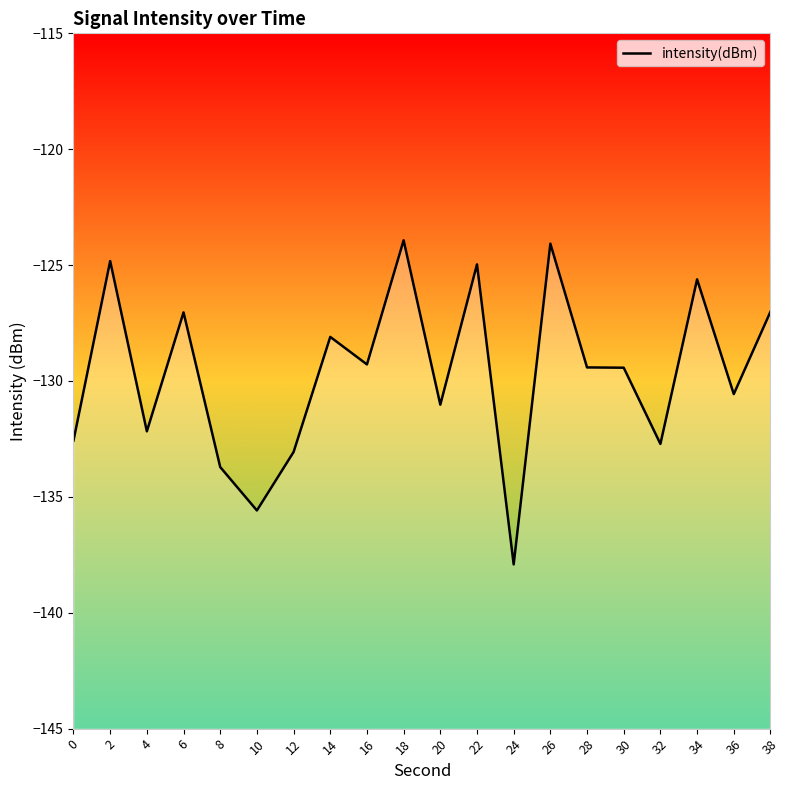

How many lines are shown in the chart?

1